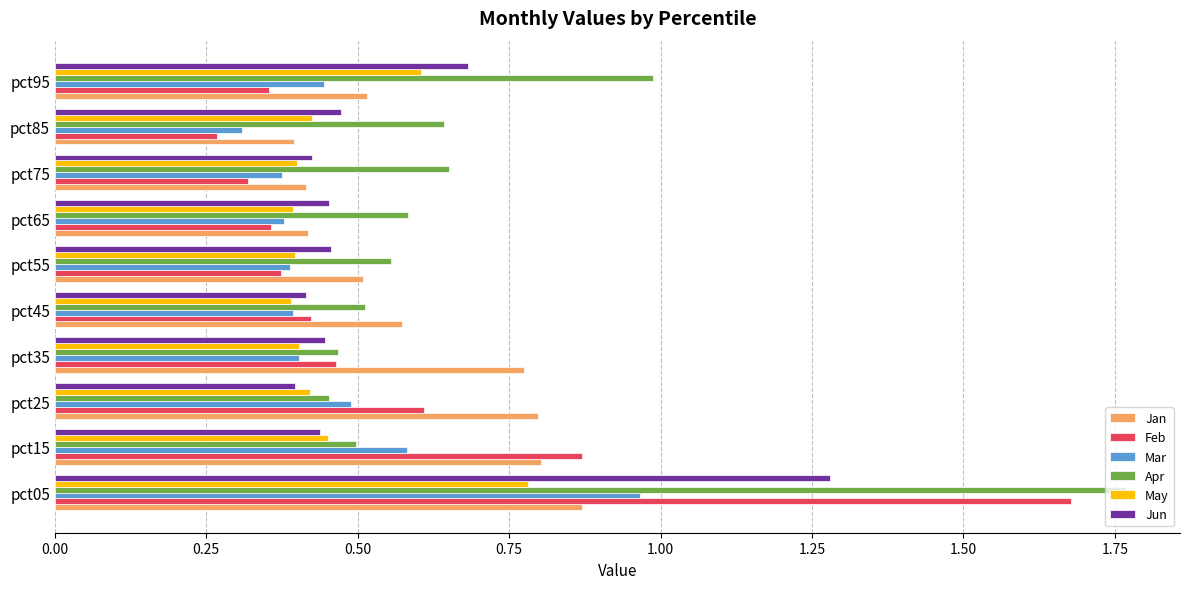

The Jun series shows 0.4 at pct15. True or false?

True